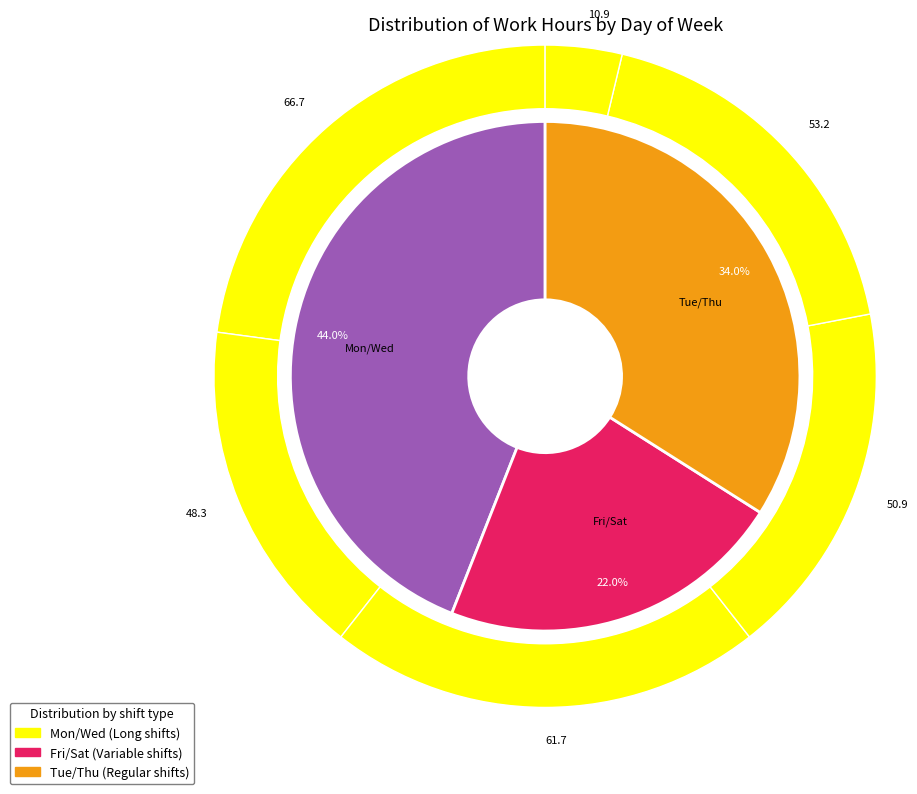

True or false: Tue accounts for 1% of the total.

False